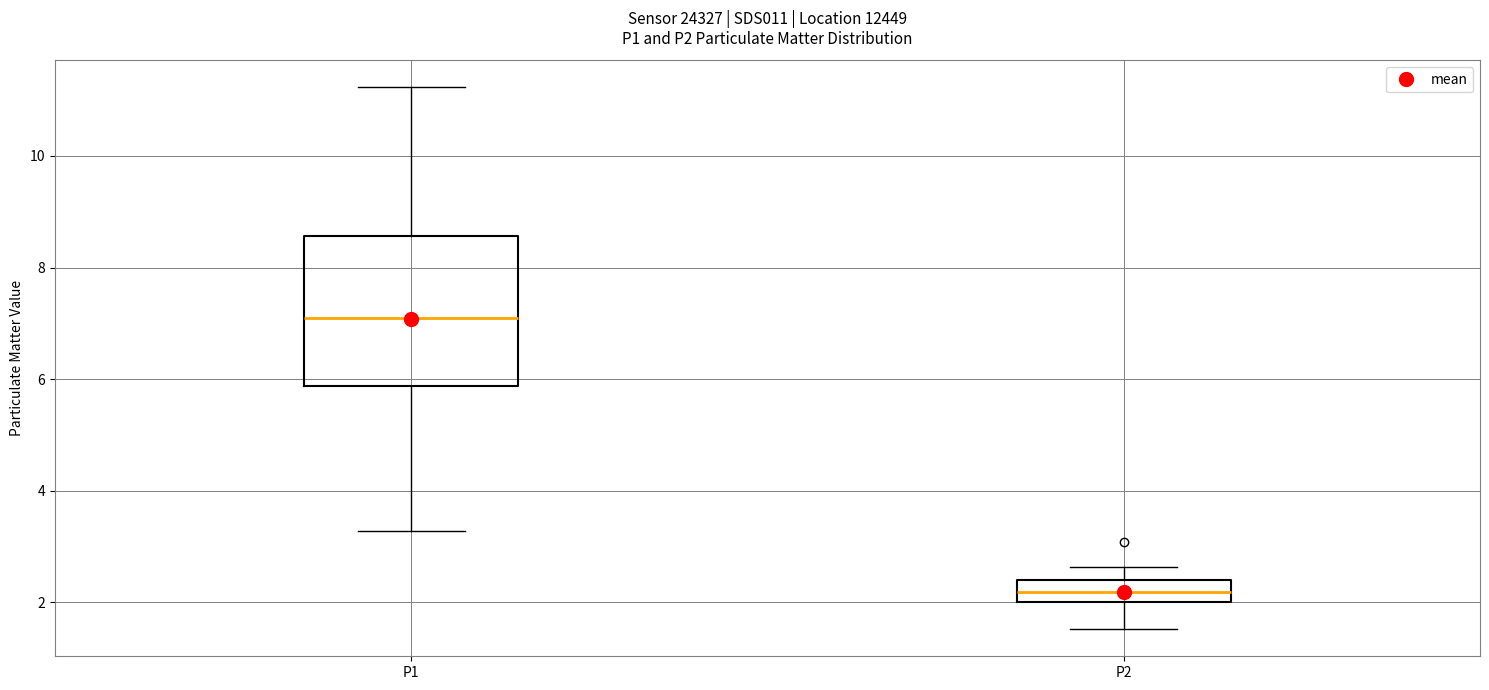

Which box's median line is the lowest?

P2